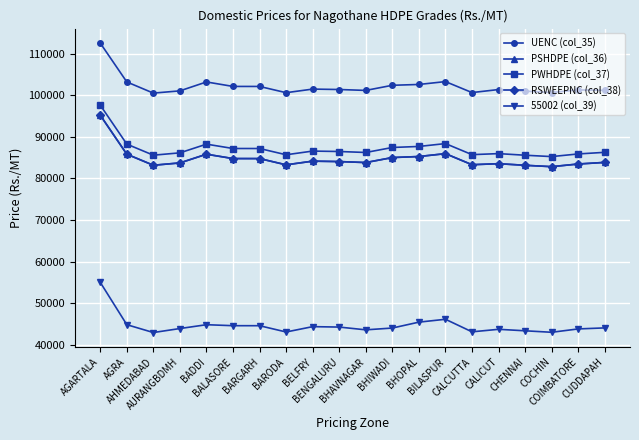

Rank the categories by PWHDPE (col_37) value from highest to lowest.

AGARTALA, BILASPUR, AGRA, BADDI, BHOPAL, BHIWADI, BALASORE, BARGARH, BELFRY, BENGALURU, CUDDAPAH, BHAVNAGAR, AURANGBDMH, CALICUT, COIMBATORE, CALCUTTA, BARODA, AHMEDABAD, CHENNAI, COCHIN